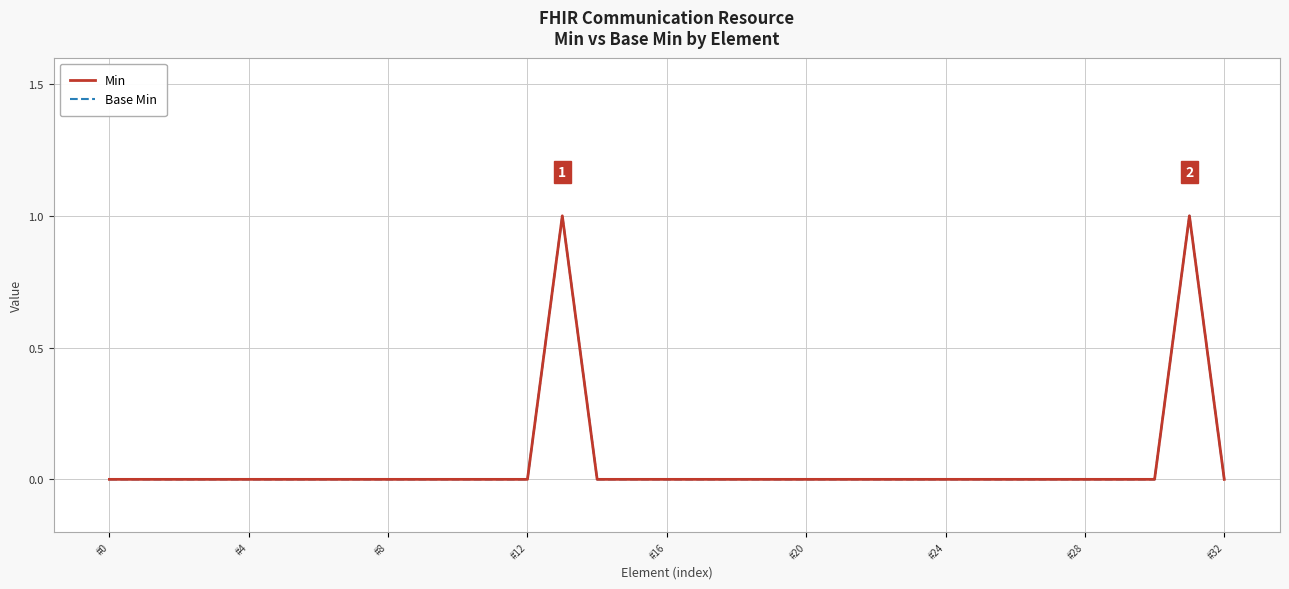

True or false: Base Min and Min cross at least once.

False